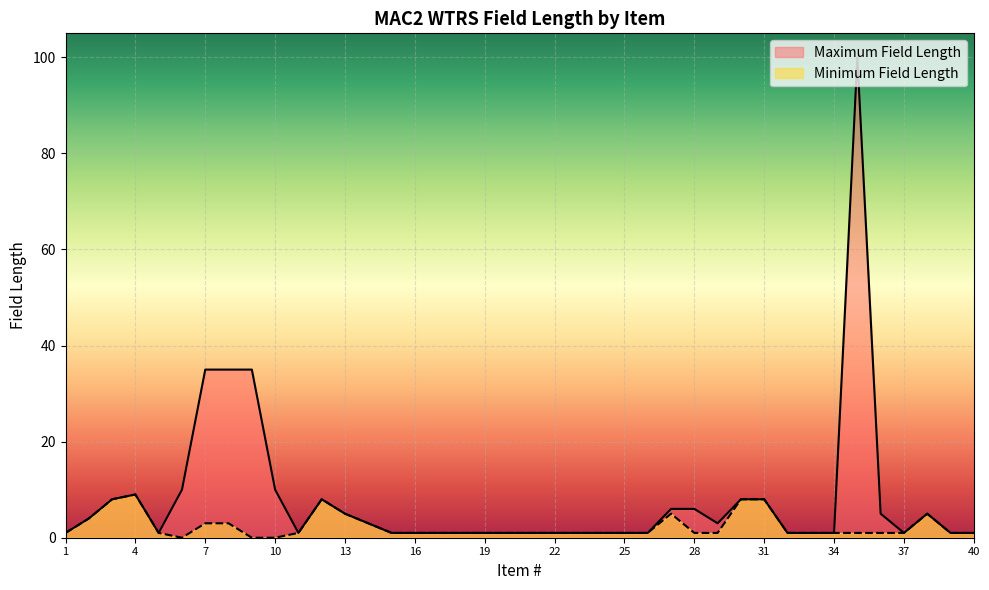

Rank the series by their maximum value, from lowest to highest.

Minimum Field Length, Maximum Field Length